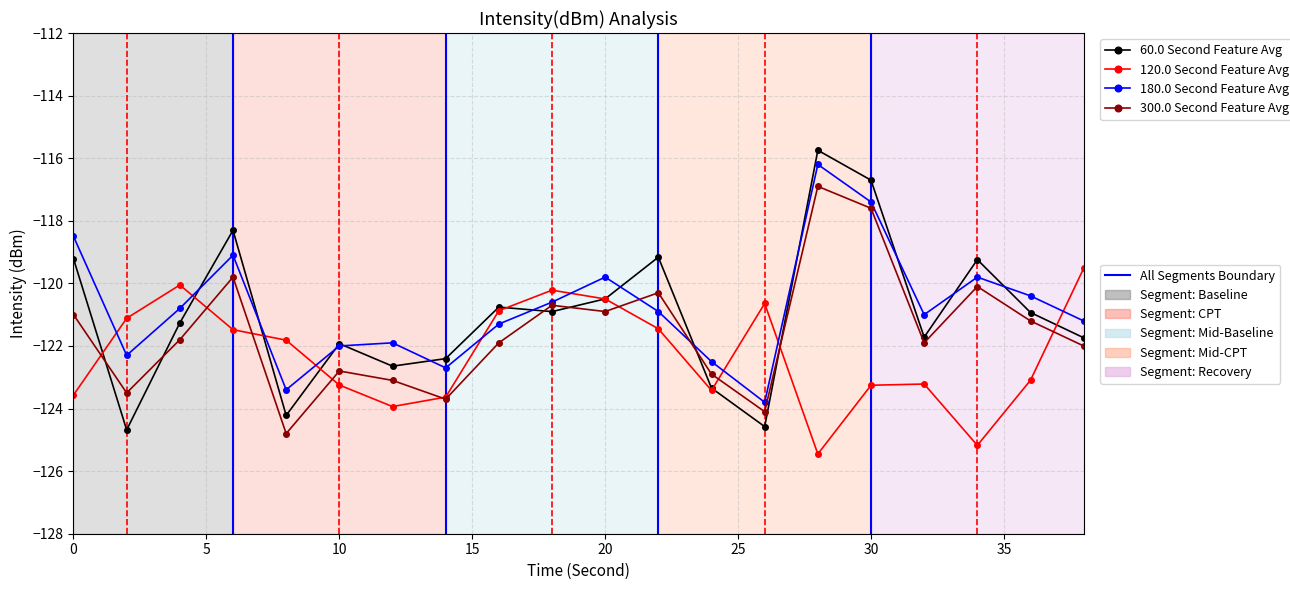

What is the greatest value displayed?

-115.7